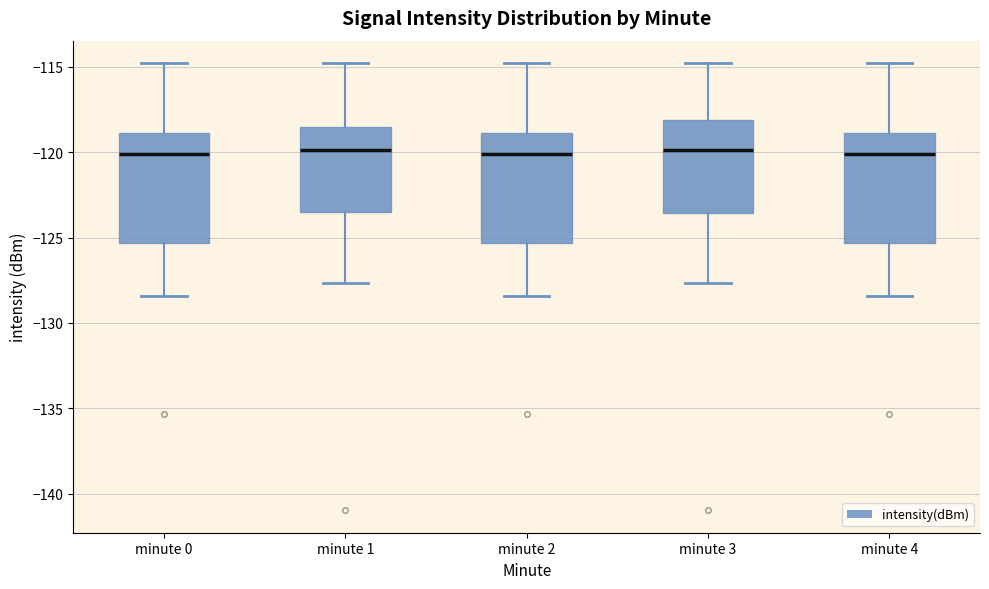

Where is the lower edge of the box for minute 2 on the y-axis? The values are not printed on the chart, so give them approximately, as read against the axis.

-125.5